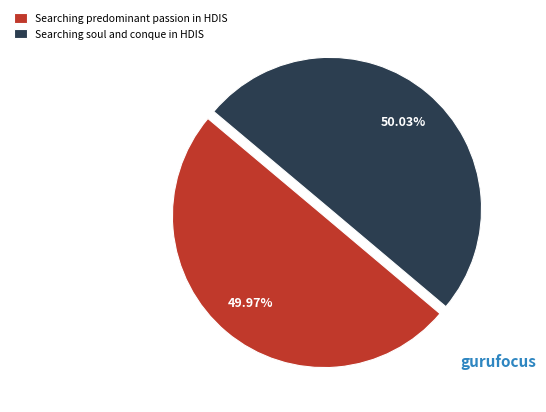

What is the ratio of the value at Searching soul and conque in HDIS to the value at Searching predominant passion in HDIS?

1.0